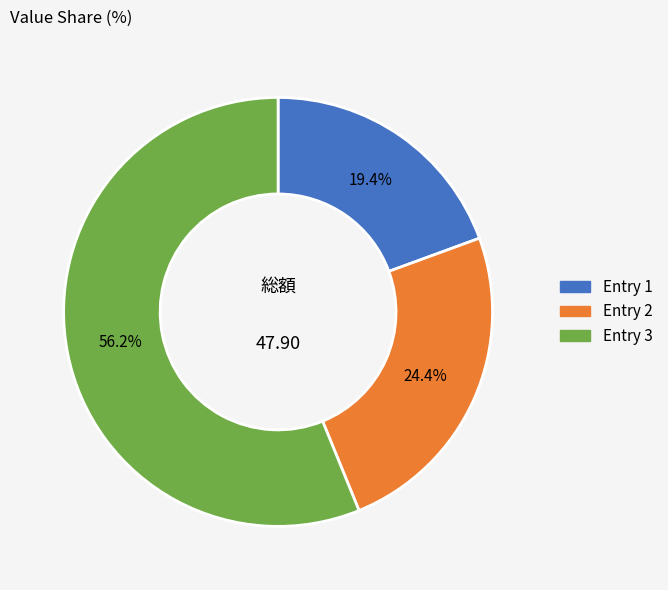

Is there any slice that represents more than half of the pie?

Yes